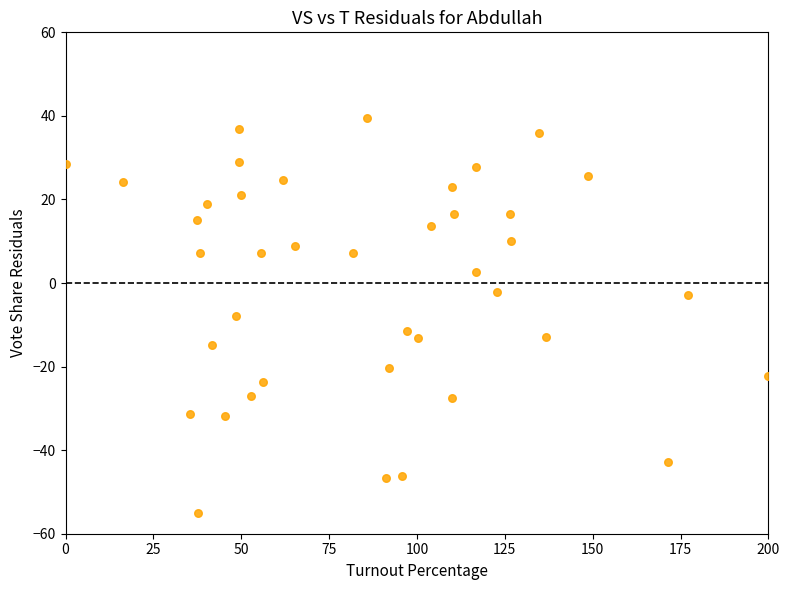

What is the range of X values (max minus min)?

200.0